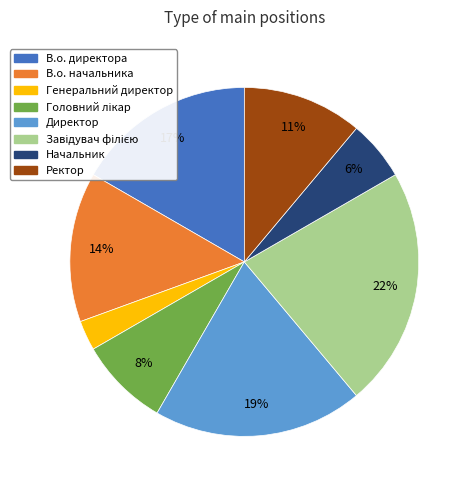

The Директор slice represents 25% of the pie. True or false?

False